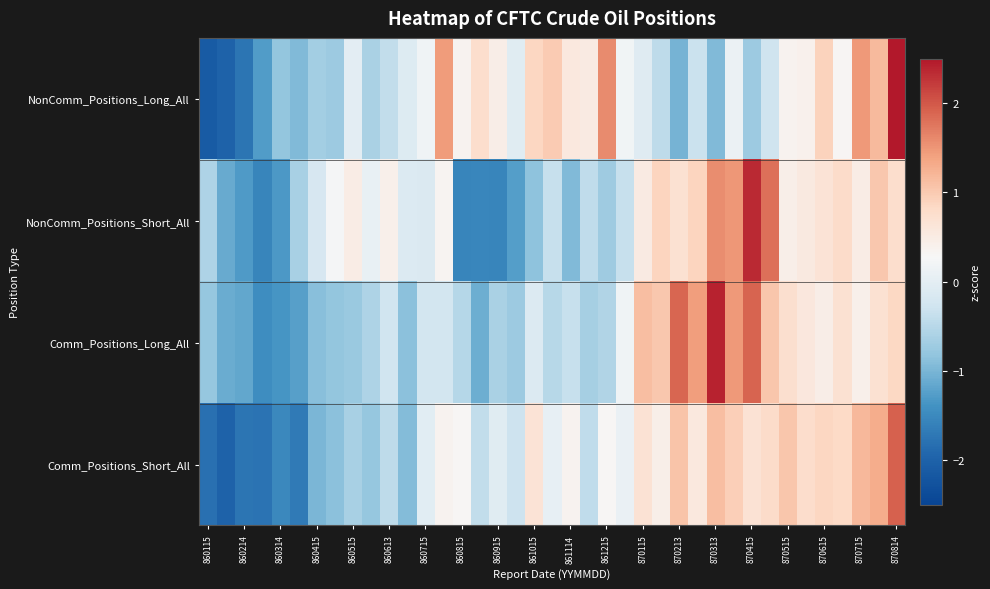

Which series has the widest spread of values?

NonComm_Positions_Long_All